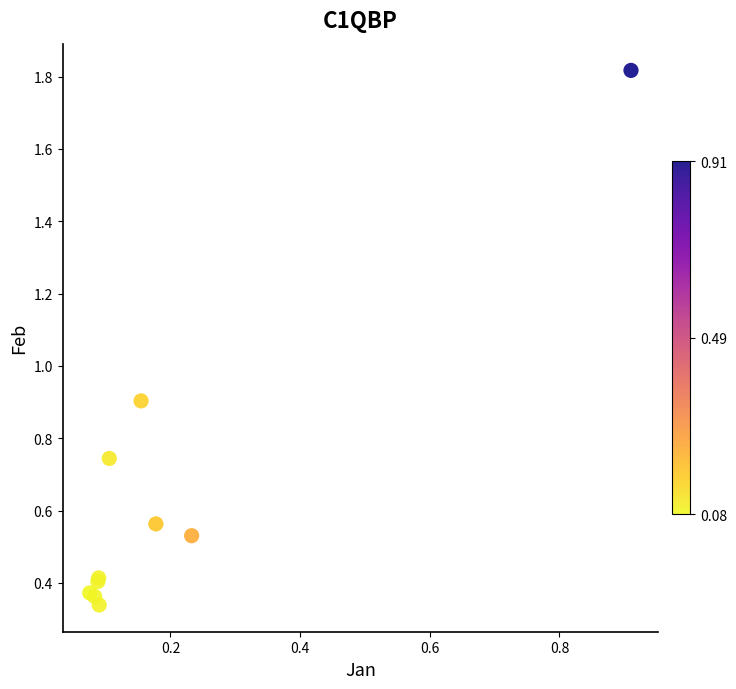

What Y value in the scatter plot is closest to 1?

0.9